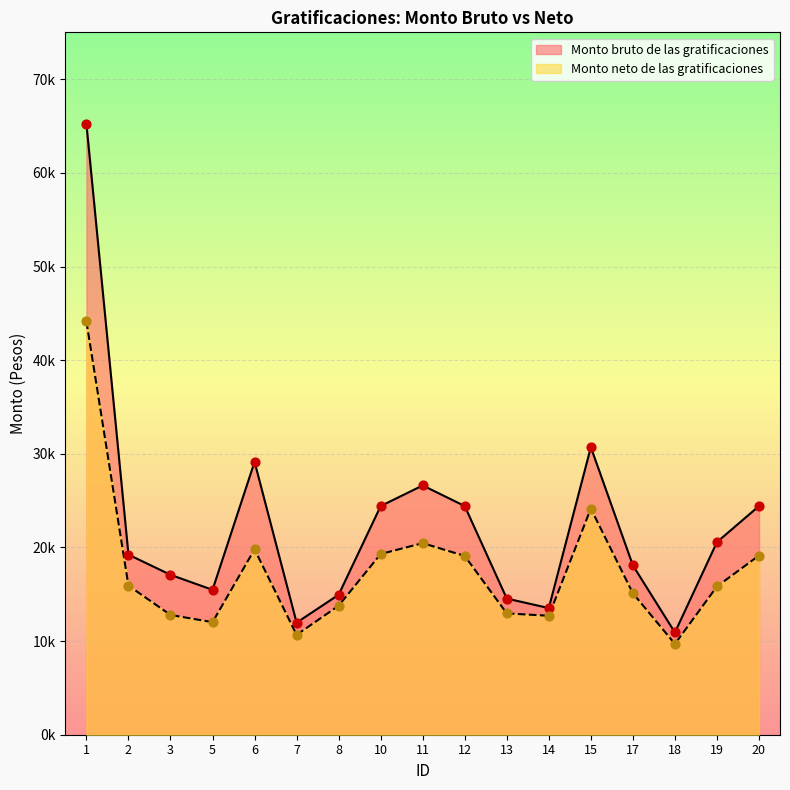

Which series contains the highest Y value?

Monto bruto de las gratificaciones